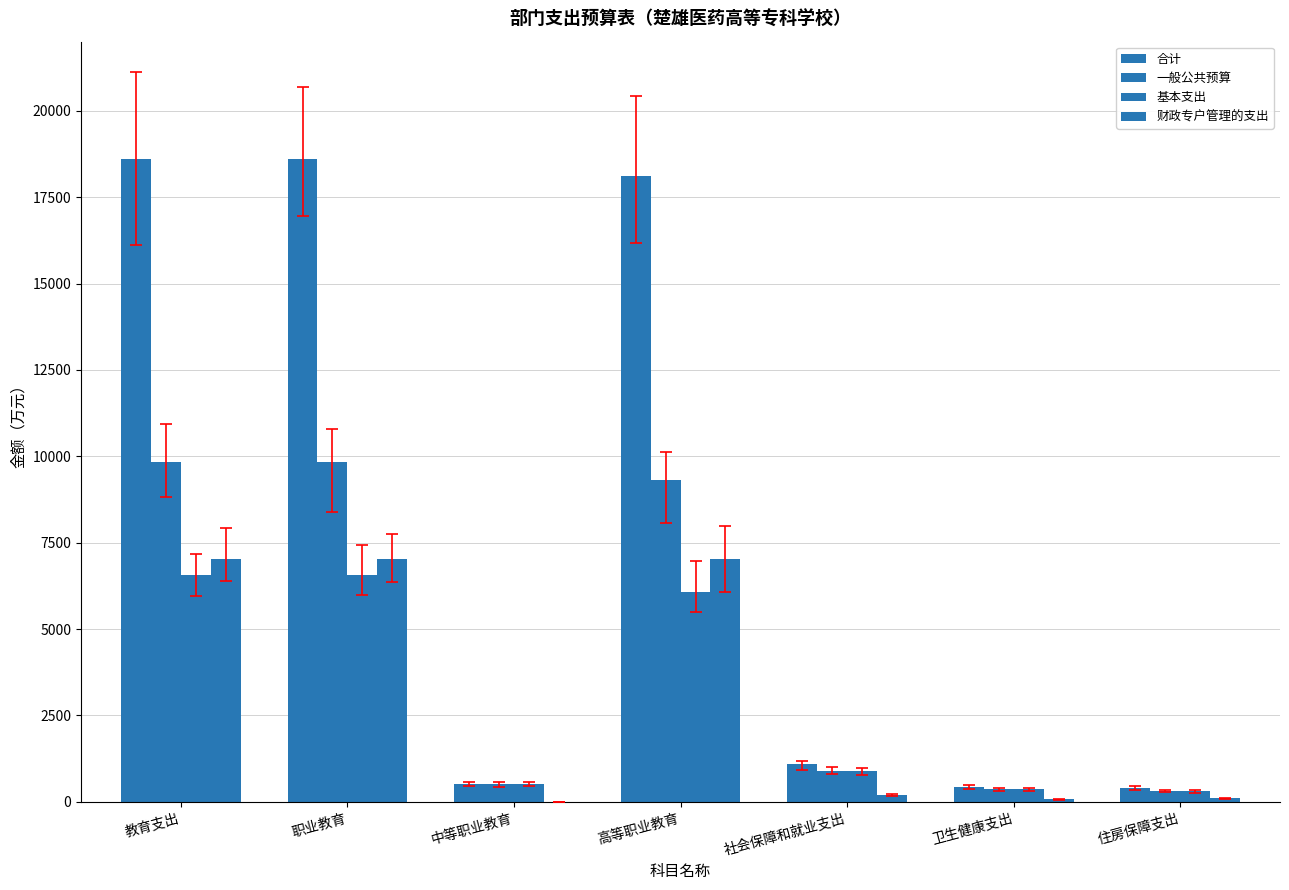

What is the label of the 6th bar from the left?

卫生健康支出